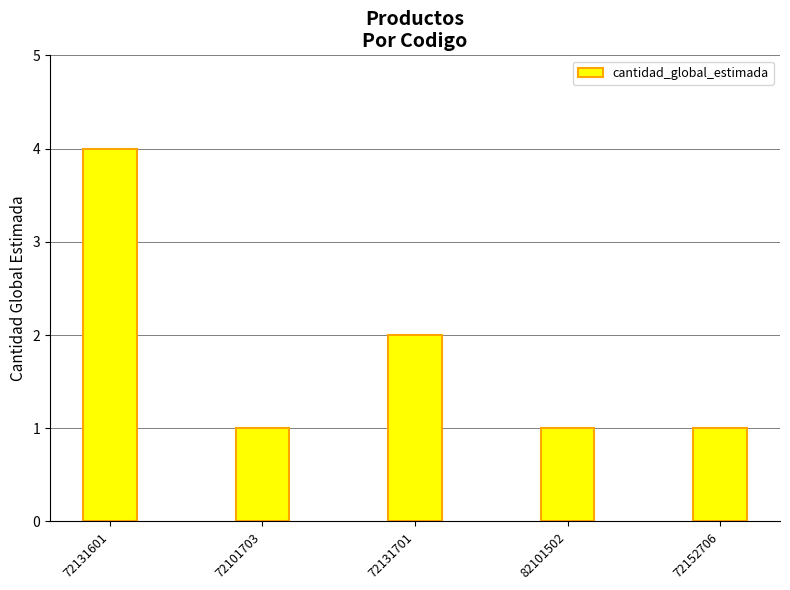

Read the value at 82101502.

1